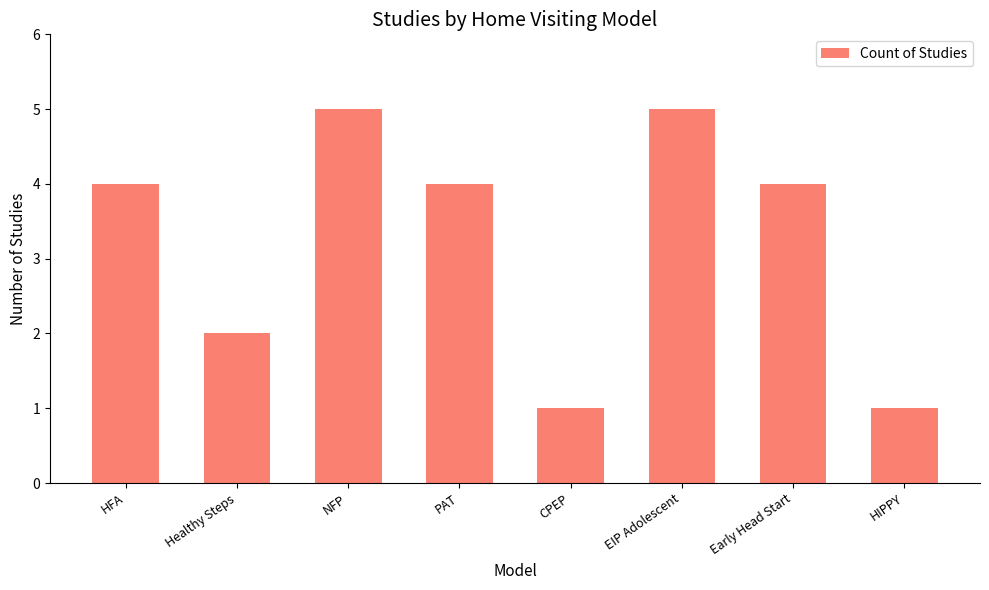

What is the ratio of the value at Early Head Start to the value at NFP?

0.8